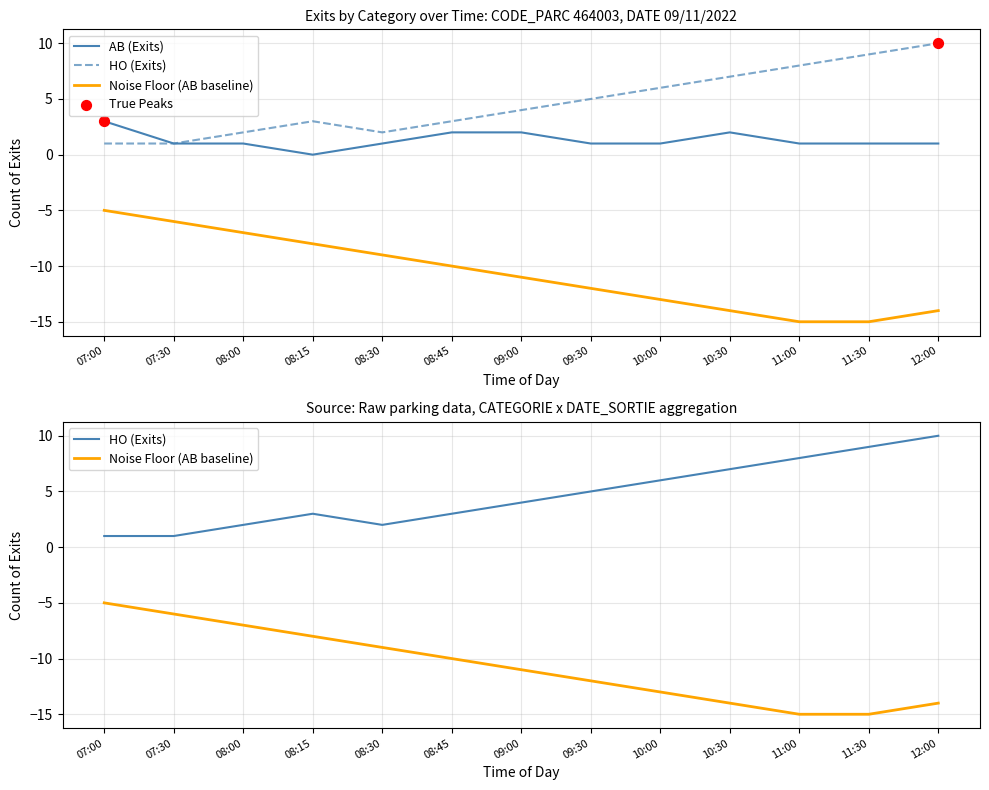

What is the total value across all series at 08:45?

-5